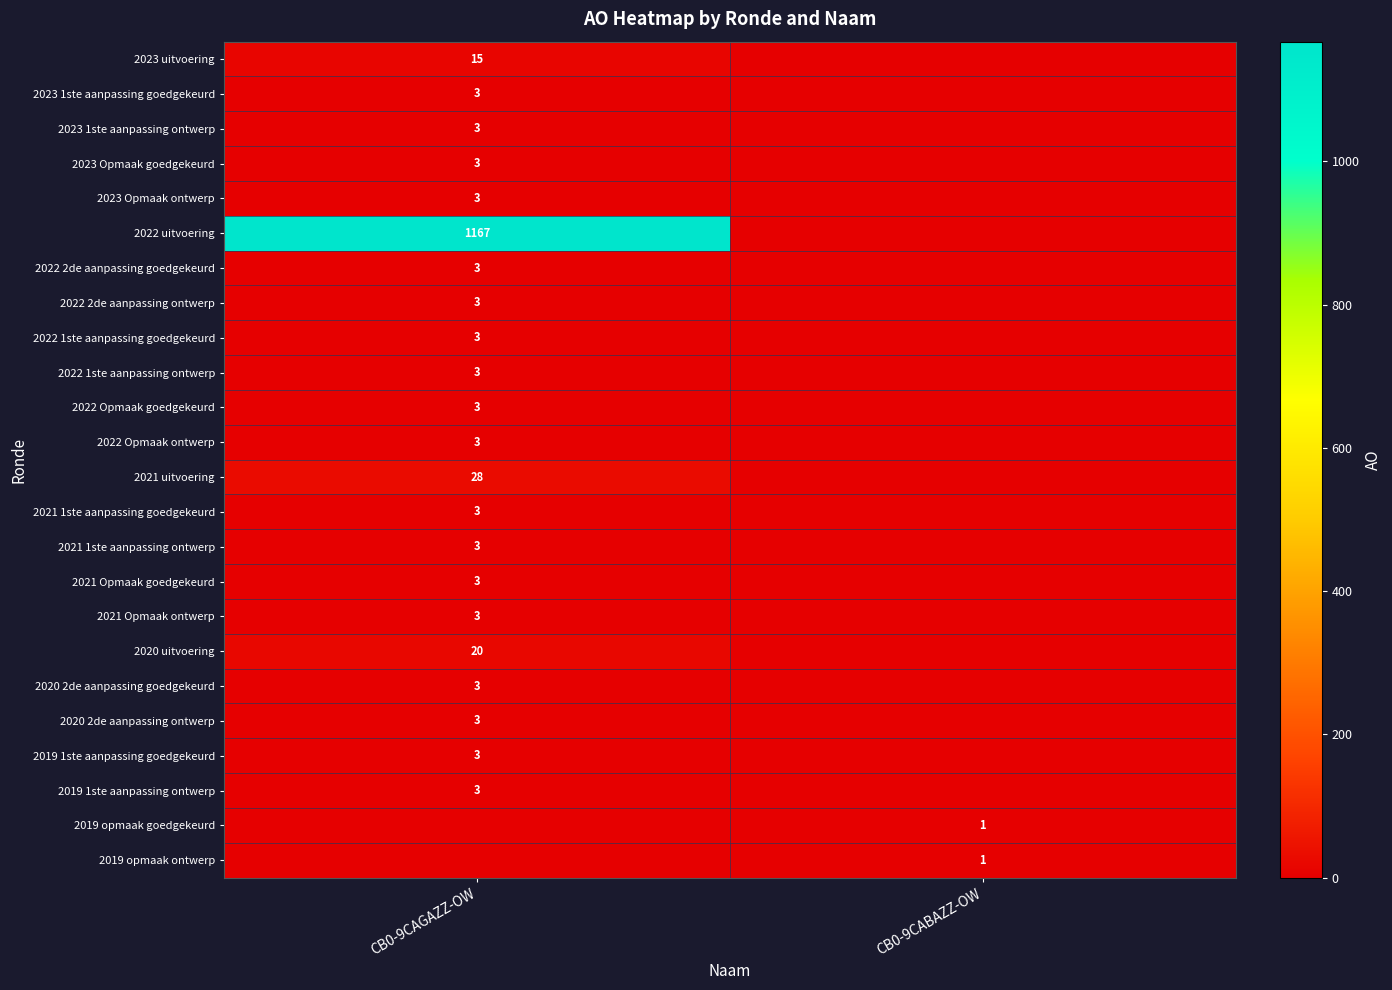

True or false: 2020 uitvoering has a value of 26 at CB0-9CAGAZZ-OW.

False